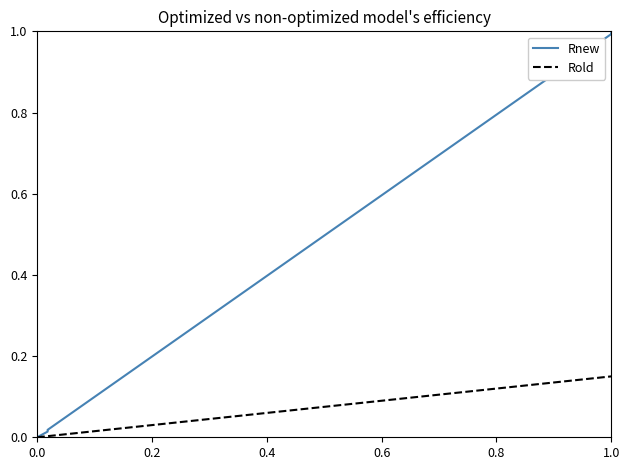

Which series changed the most between 1.0 and 8?

Rnew